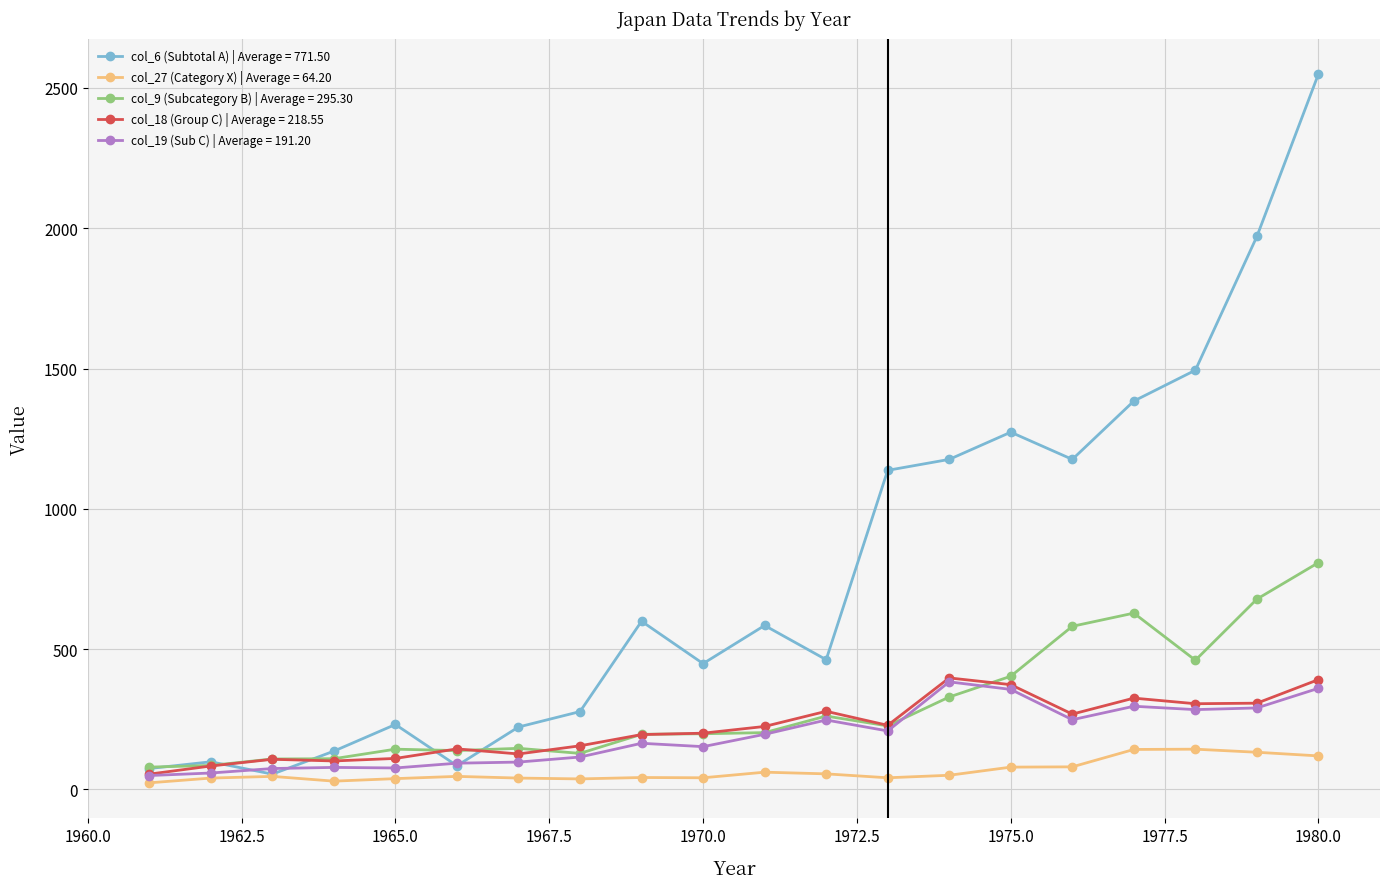

Which series has the largest range (max minus min)?

col_6 (Subtotal A) | Average = 771.50